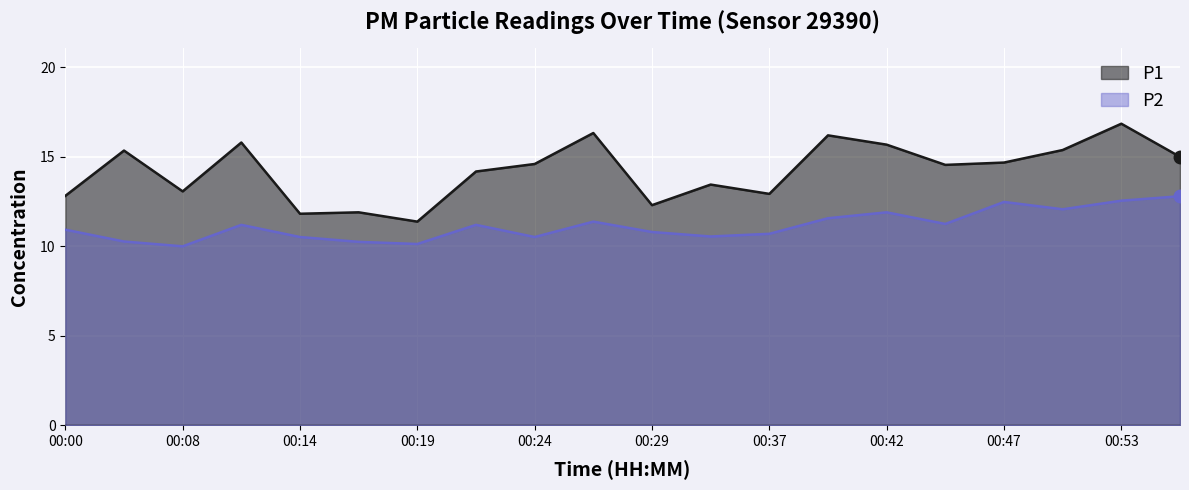

At which label is P2 closest to 11?

00:00